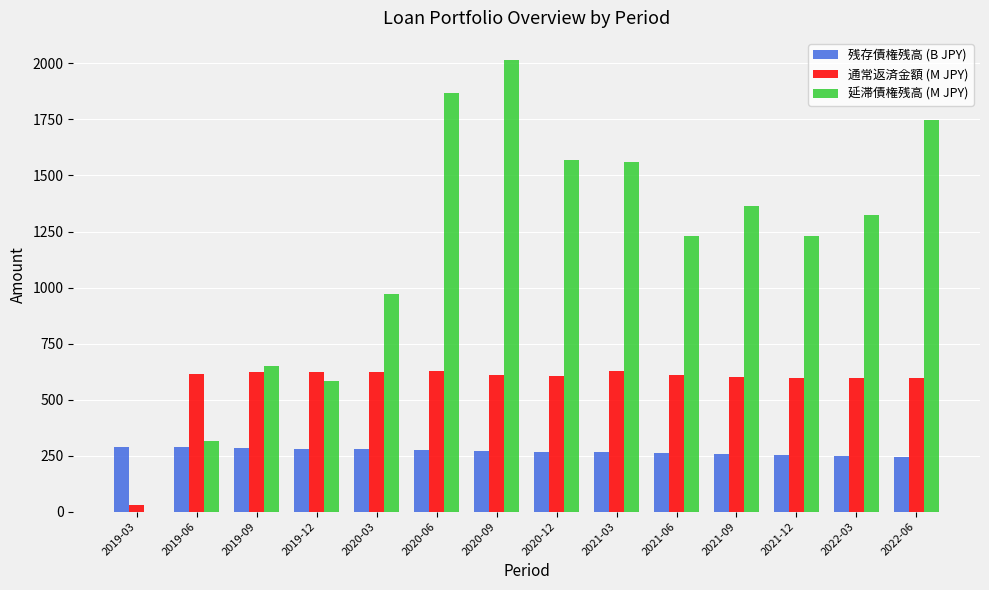

True or false: 残存債権残高 (B JPY) has a value of 350.6 at 2021-12.

False